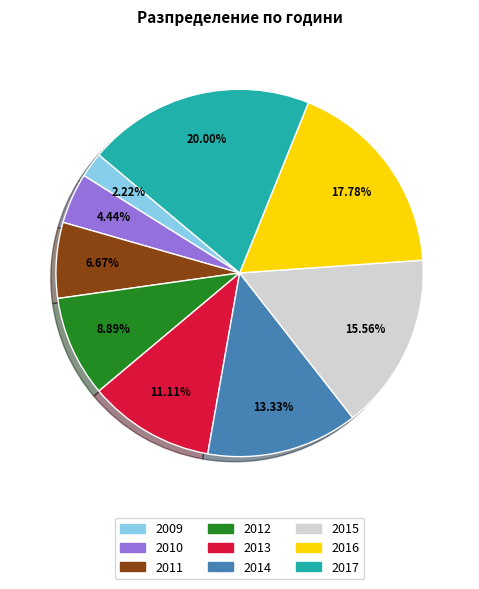

What is the ratio of the value at 2016 to the value at 2011?

2.7